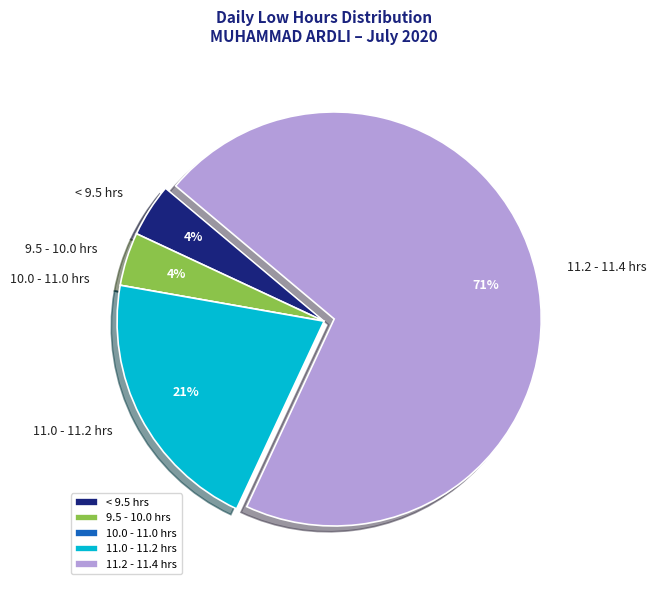

What percentage is the 11.2 - 11.4 hrs slice, to the nearest percent?

71%